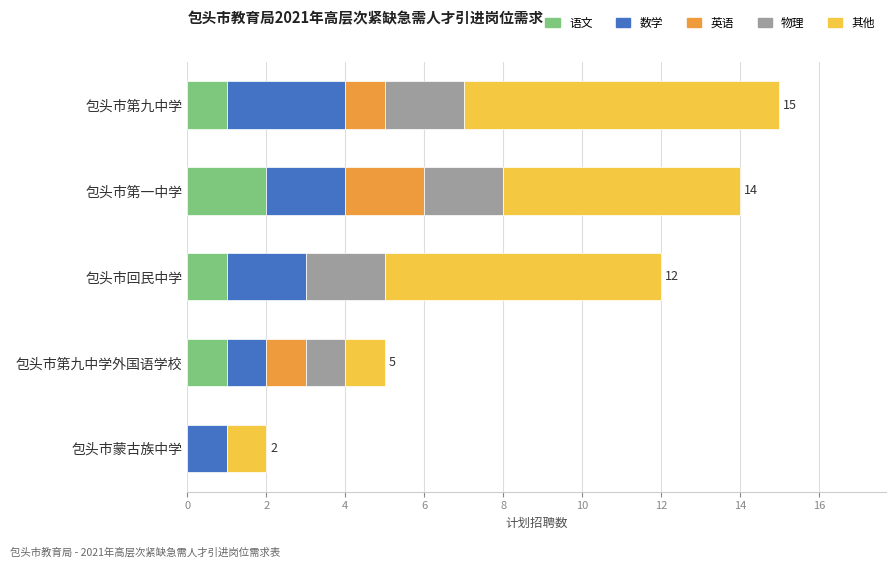

The 语文 series shows 0 at 包头市蒙古族中学. True or false?

True